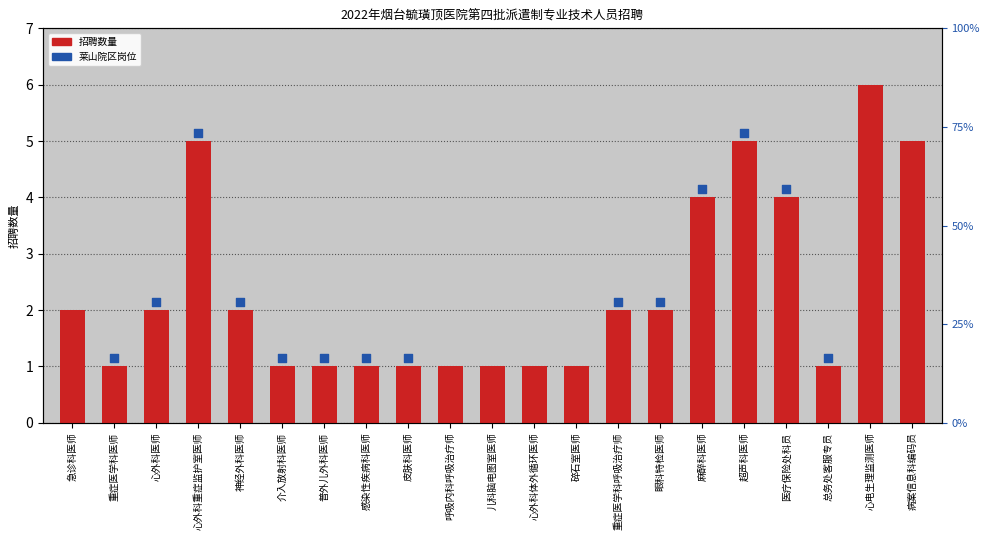

What is the change in value from 心电生理监测医师 to 病案信息科编码员?

-1